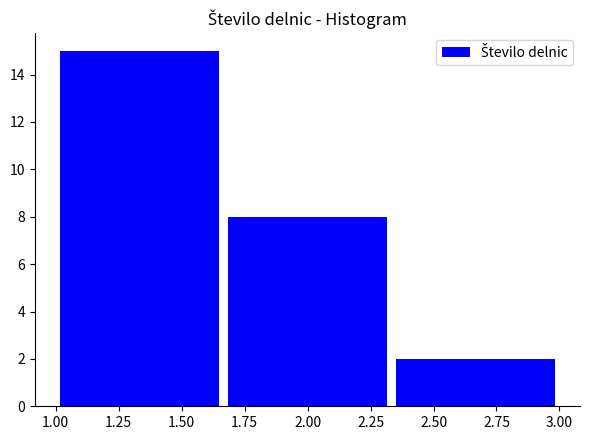

Reading left to right, transcribe this chart: for each bar, give the range it covers on the x-axis and its height. Neither the bar edges nor the heights are printed on the chart, so give them approximately, as read against the axes.

1.00 to 1.65: 15
1.65 to 2.35: 8
2.35 to 3.00: 2